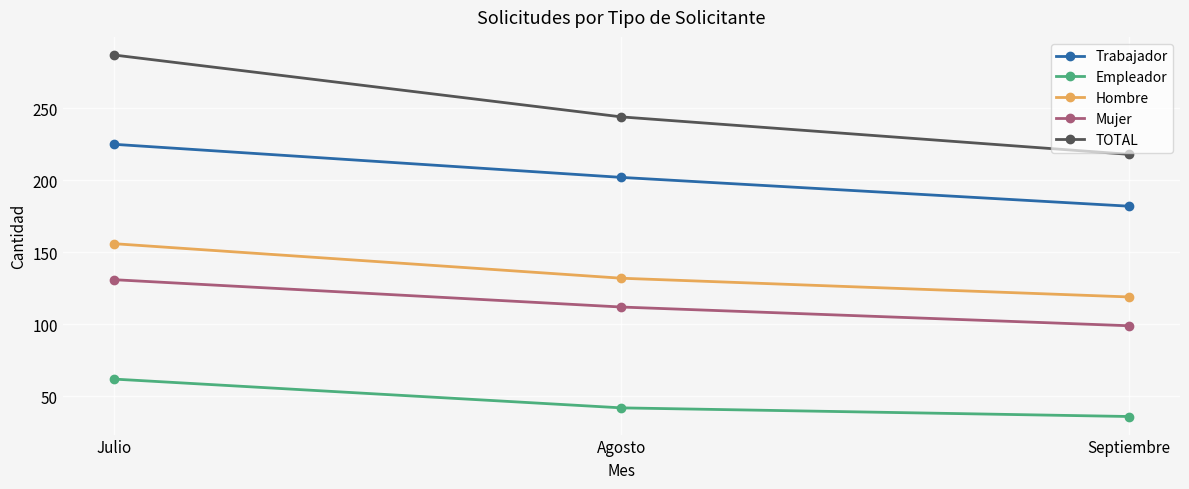

How many lines are shown in the chart?

5